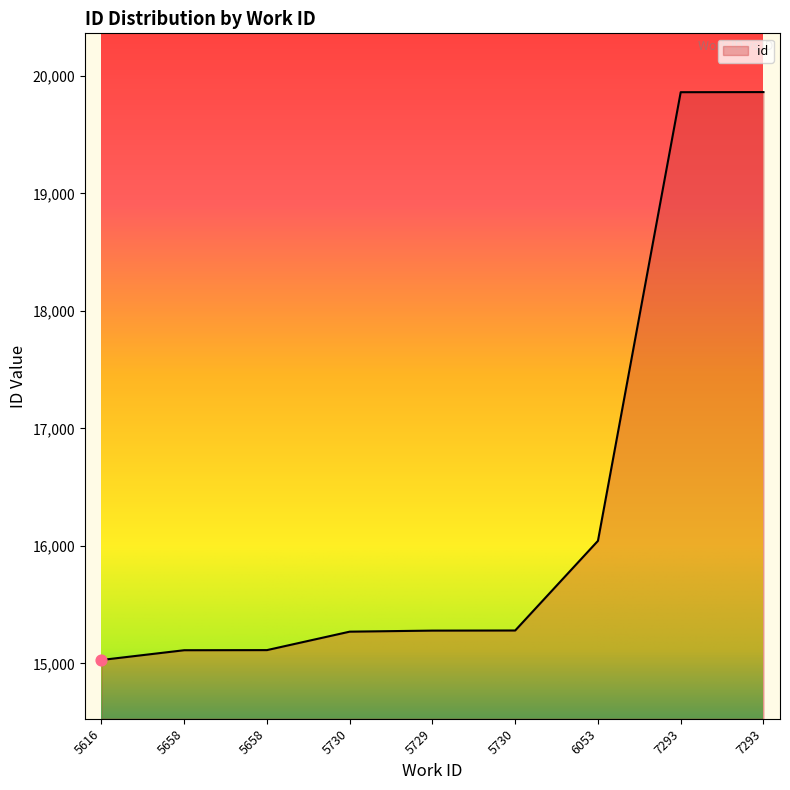

How many lines are shown in the chart?

1